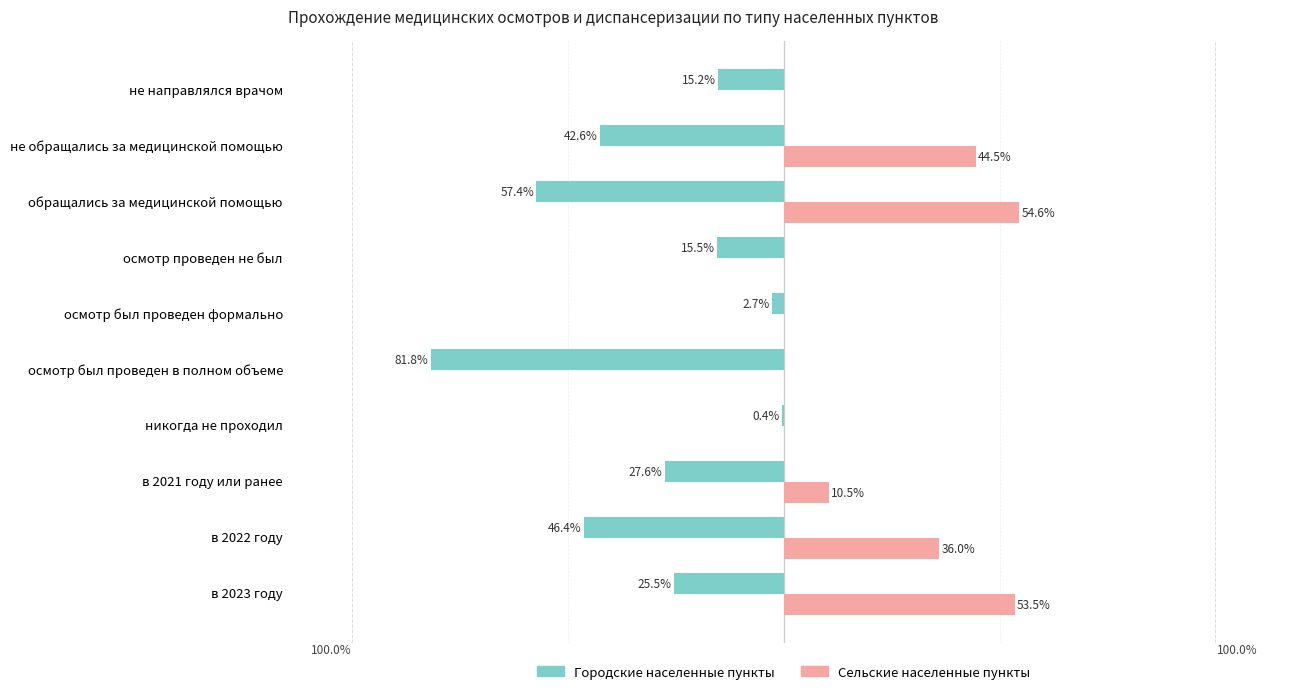

What are all the series names shown in the legend?

Городские населенные пункты, Сельские населенные пункты